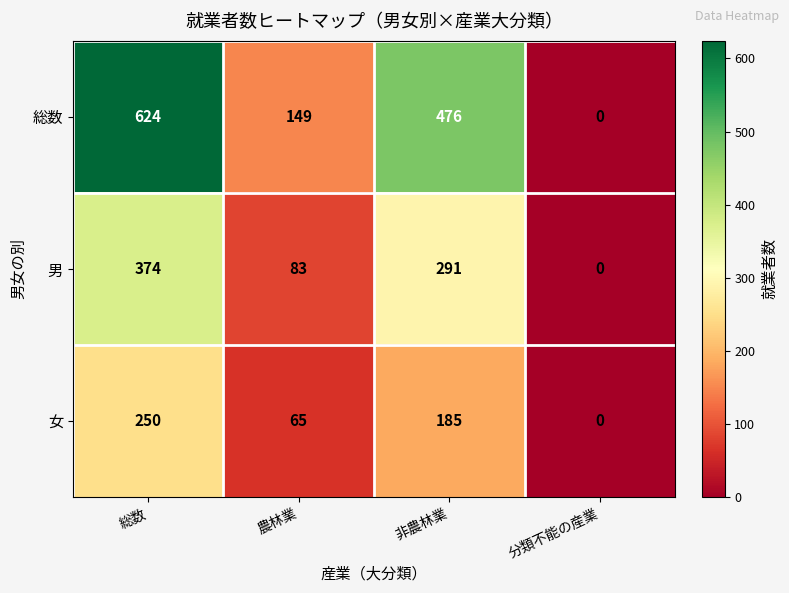

True or false: 男 has a value of 400 at 非農林業.

False